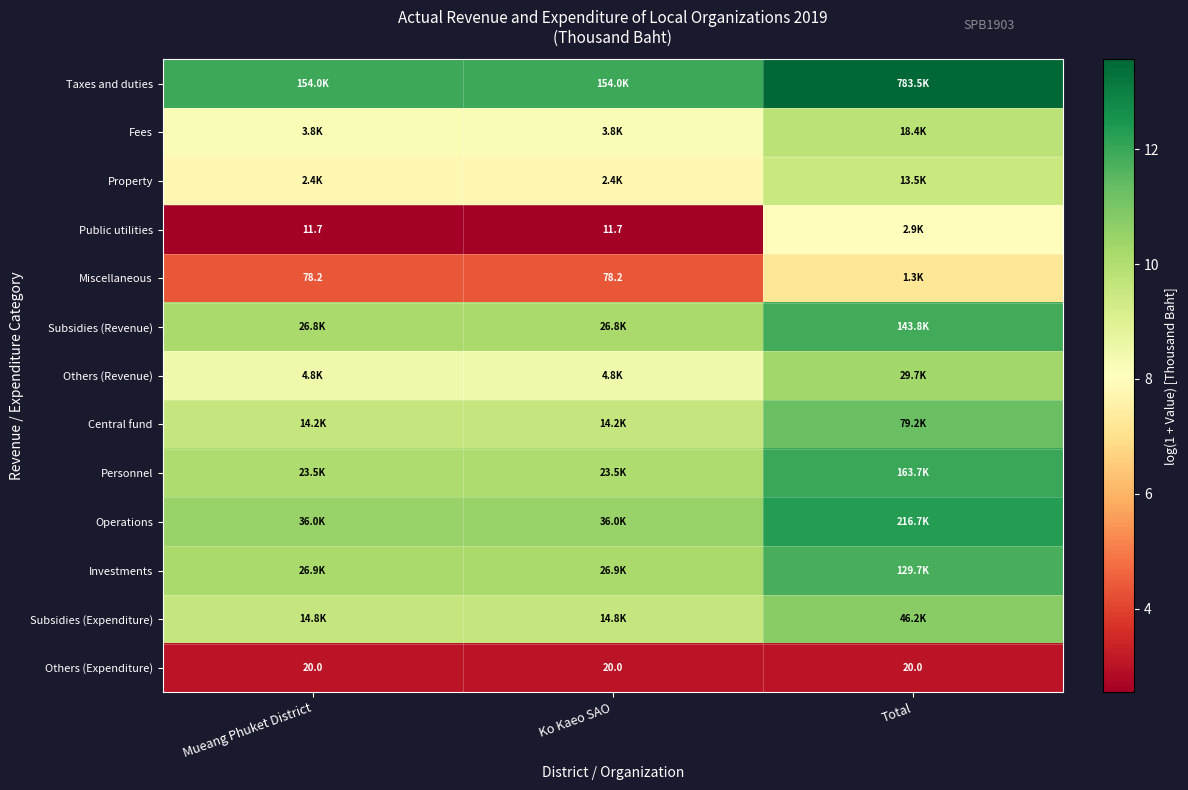

List the series in order of their peak value, highest first.

Taxes and duties, Operations, Personnel, Subsidies (Revenue), Investments, Central fund, Subsidies (Expenditure), Others (Revenue), Fees, Property, Public utilities, Miscellaneous, Others (Expenditure)